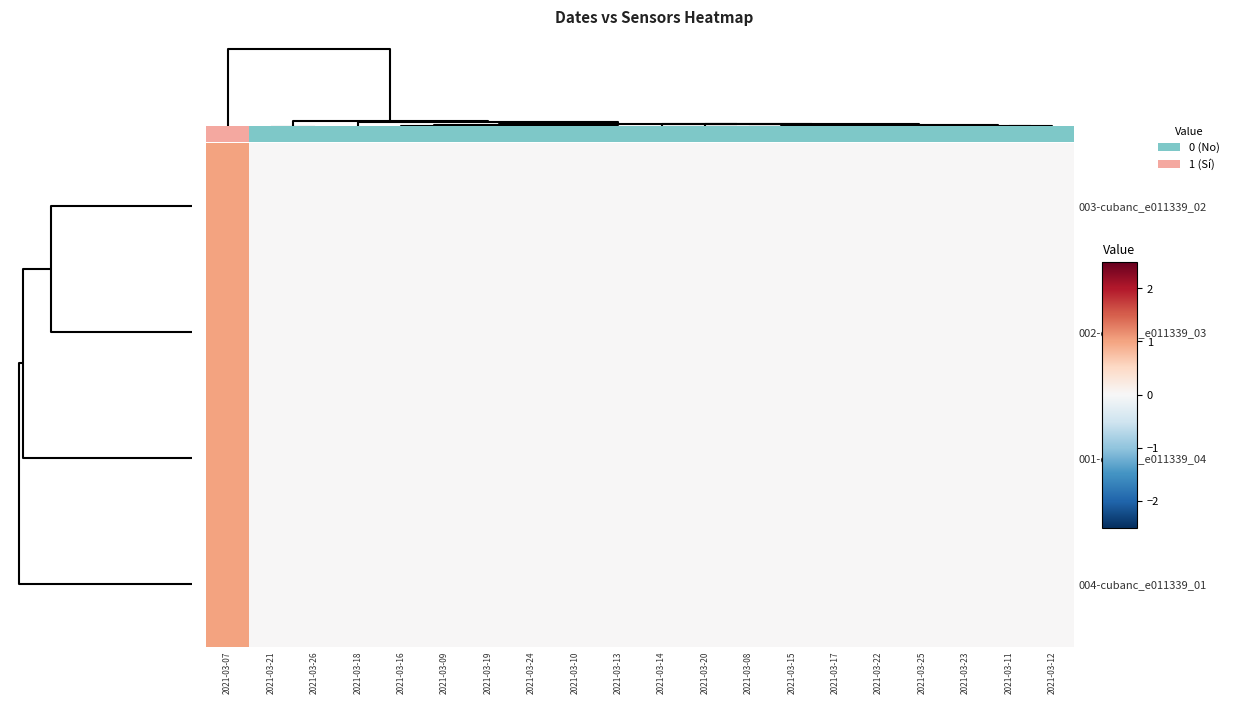

The 002-cubanc_e011339_03 series shows 0 at 2021-03-22. True or false?

True